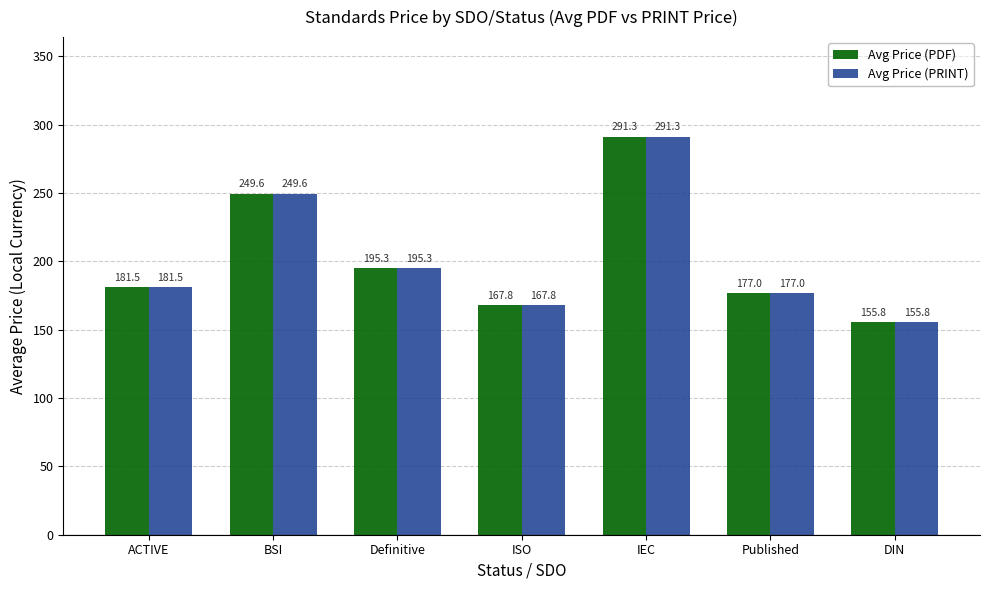

How many categories are shown in the chart?

7